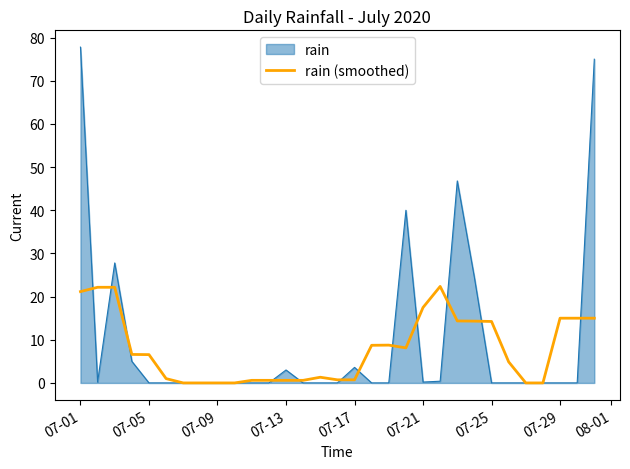

Which series has the largest range (max minus min)?

rain